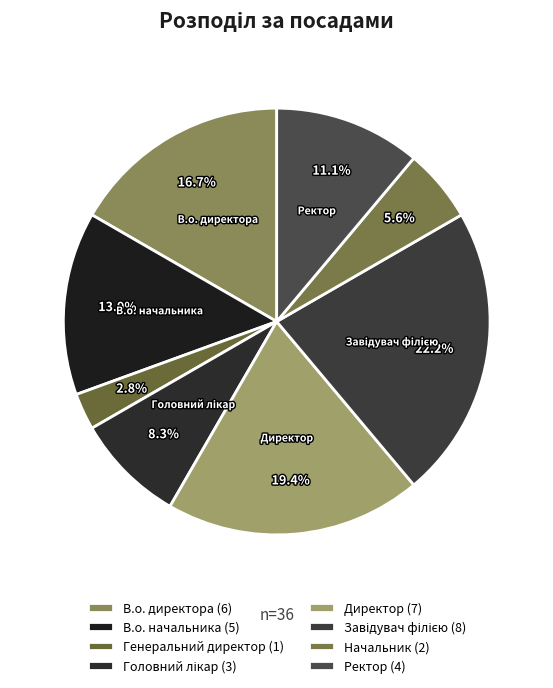

What portion of the pie excludes В.о. директора?

83.3%